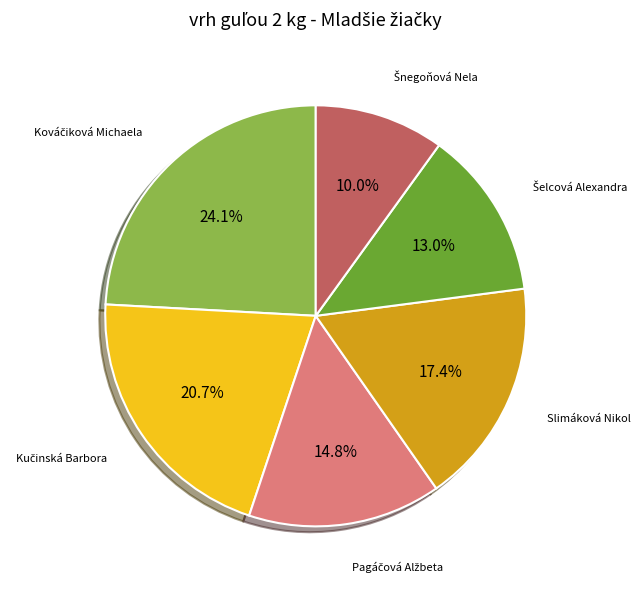

How many slices are in this pie chart?

6